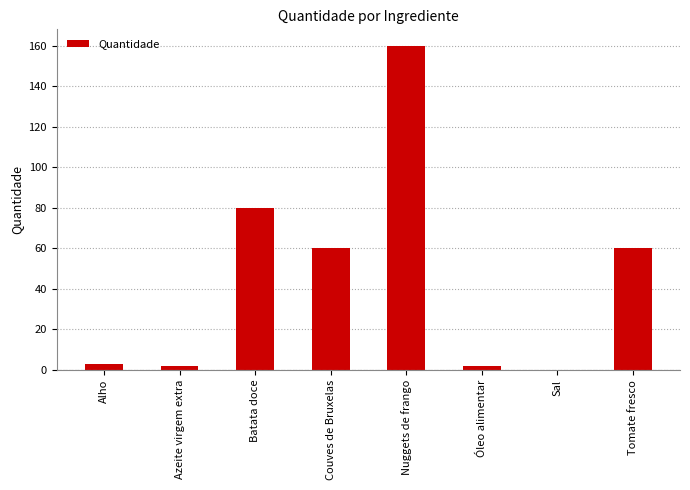

What value does the data have at Couves de Bruxelas?

60.0